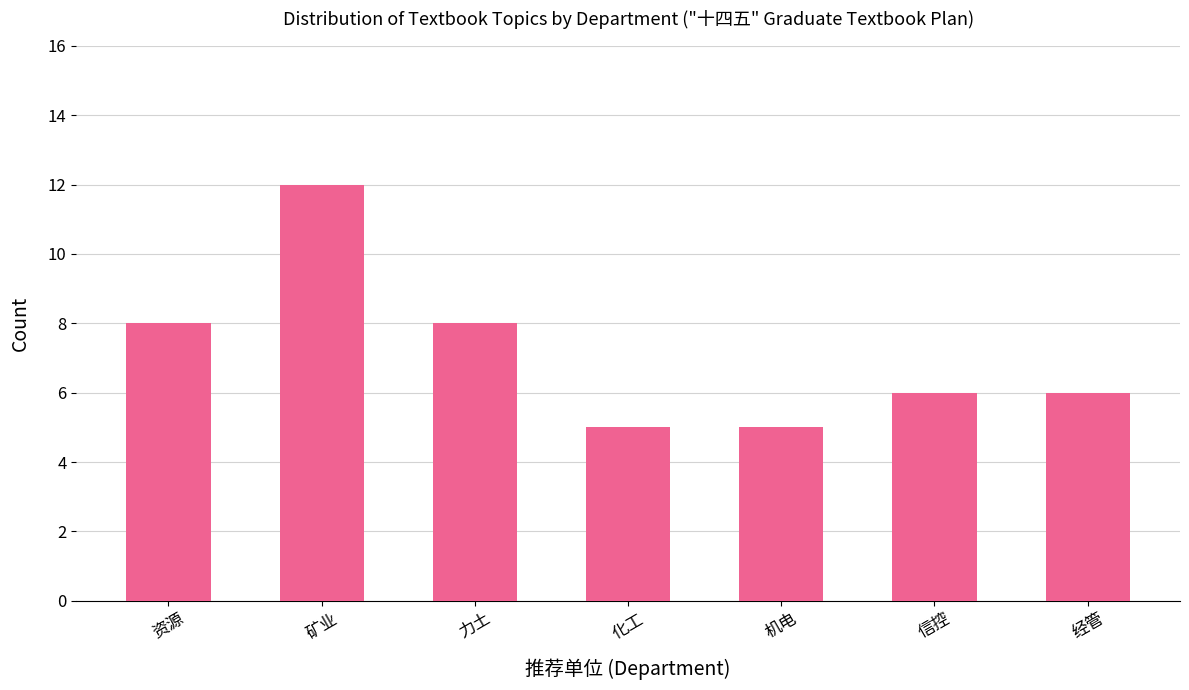

Between 矿业 and 资源, which is larger?

矿业